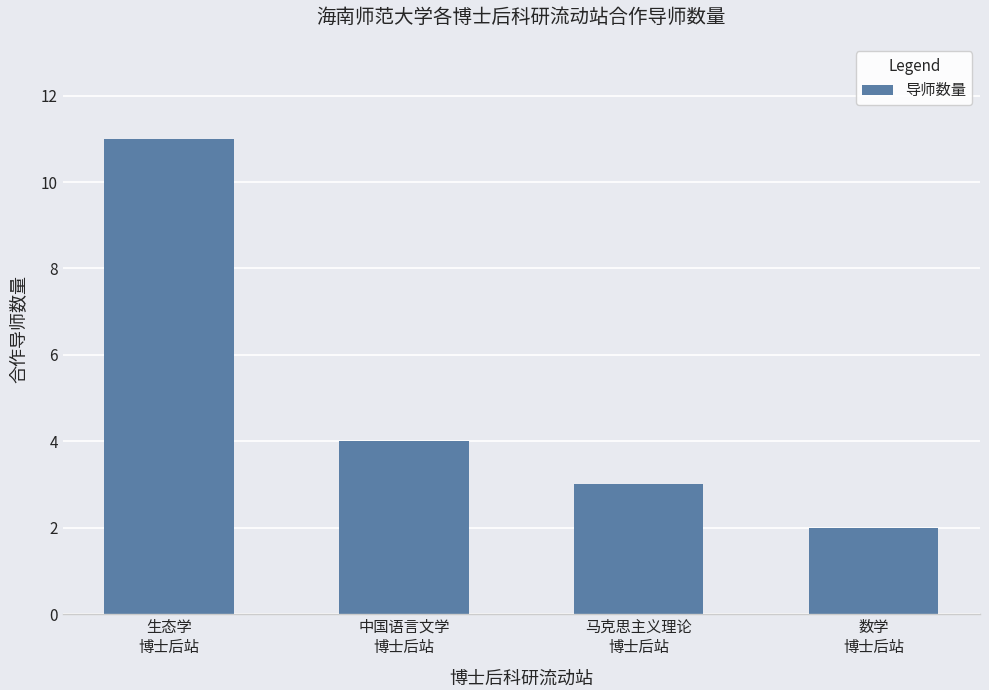

What is the sum of all values?

20